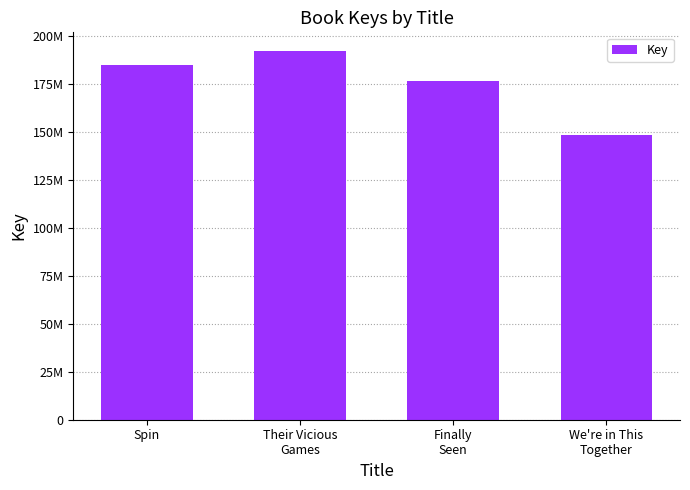

What is the maximum value shown in the chart?

192422868